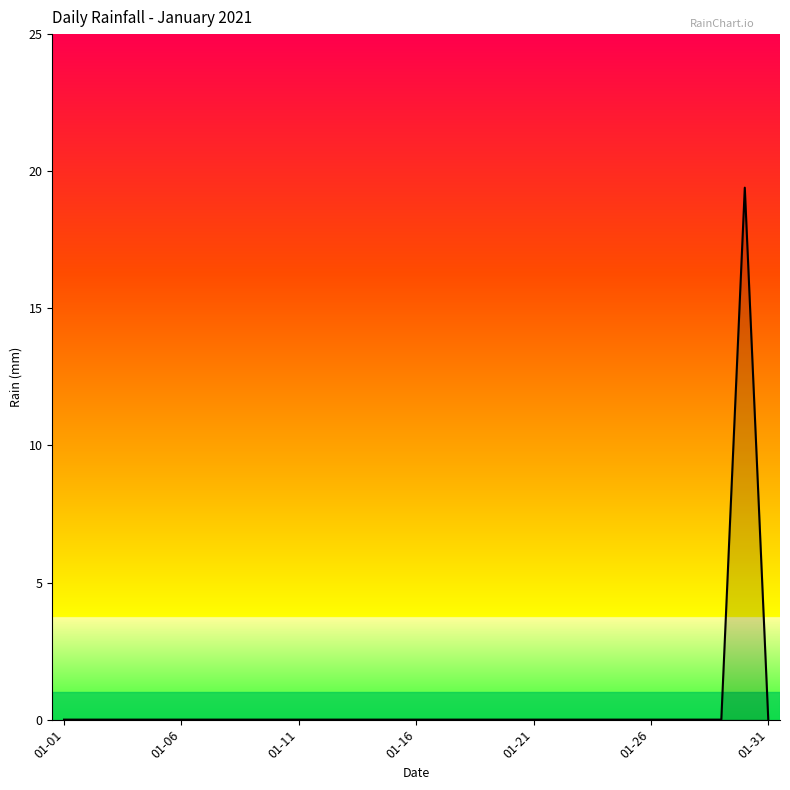

What is the difference between the maximum and minimum values?

19.4